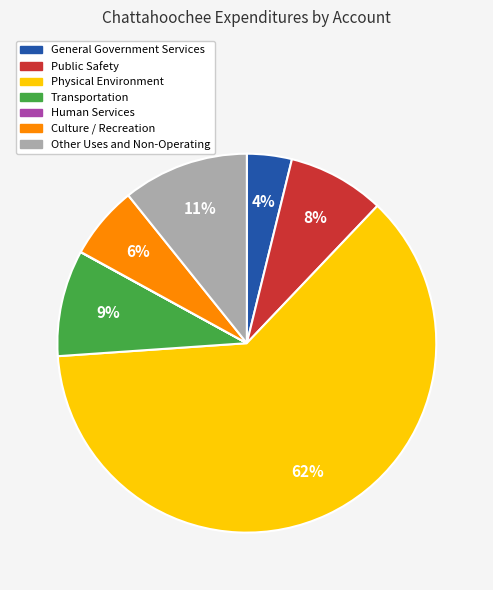

True or false: Public Safety accounts for 20% of the total.

False